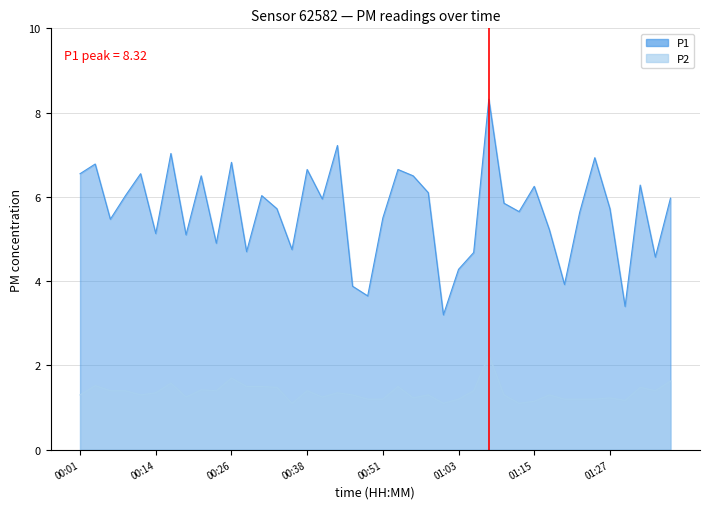

True or false: P1 and P2 cross at least once.

False